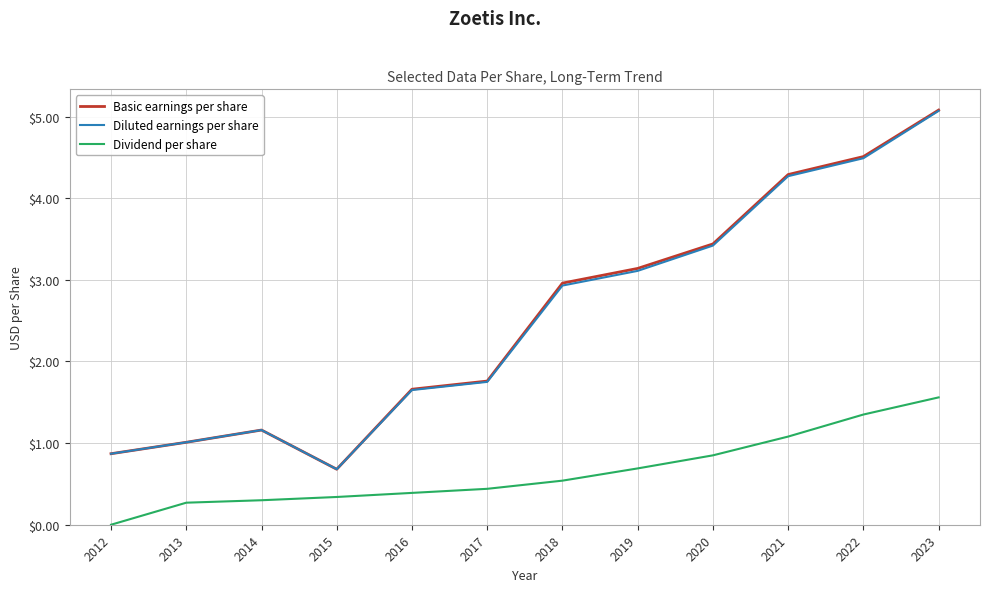

Which series changed the most between 2014 and 2019?

Basic earnings per share